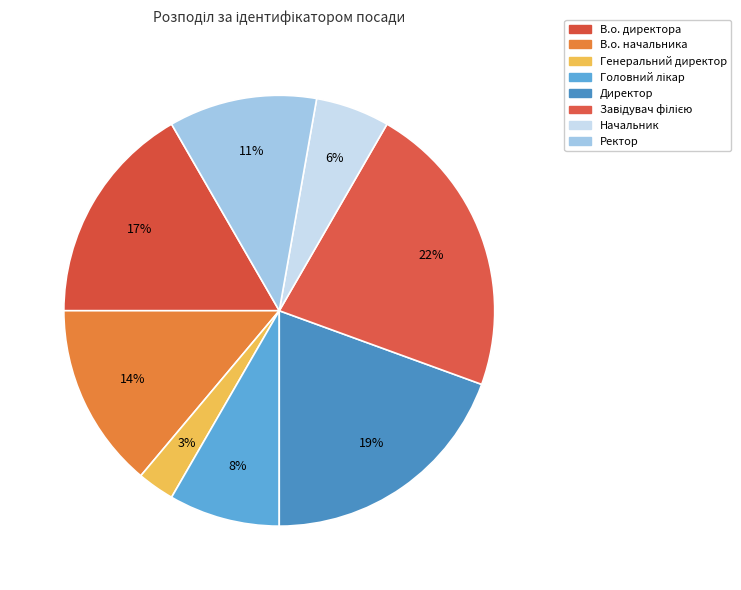

Is it true that В.о. начальника is 6% of the pie?

False